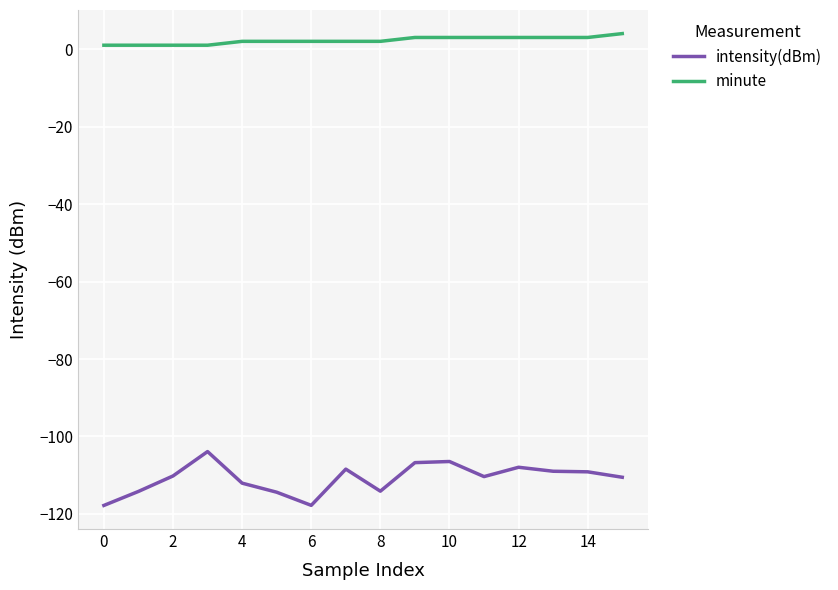

What is the maximum value shown in the chart?

4.0